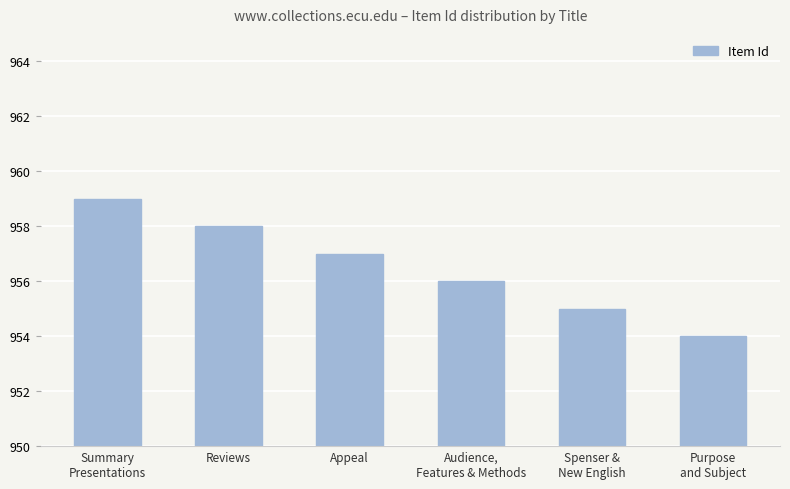

What is the ratio of the value at Audience,
Features & Methods to the value at Spenser &
New English?

1.0